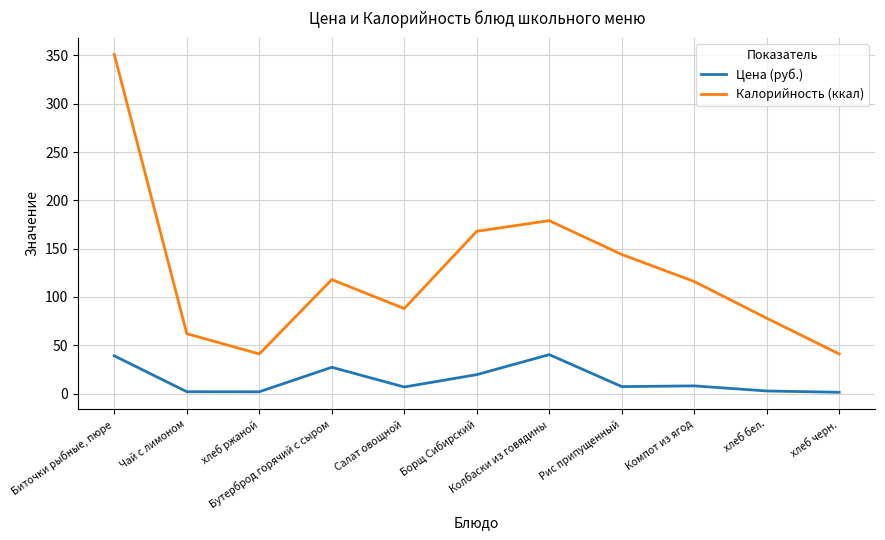

What is the total value across all series at Колбаски из говядины?

219.3